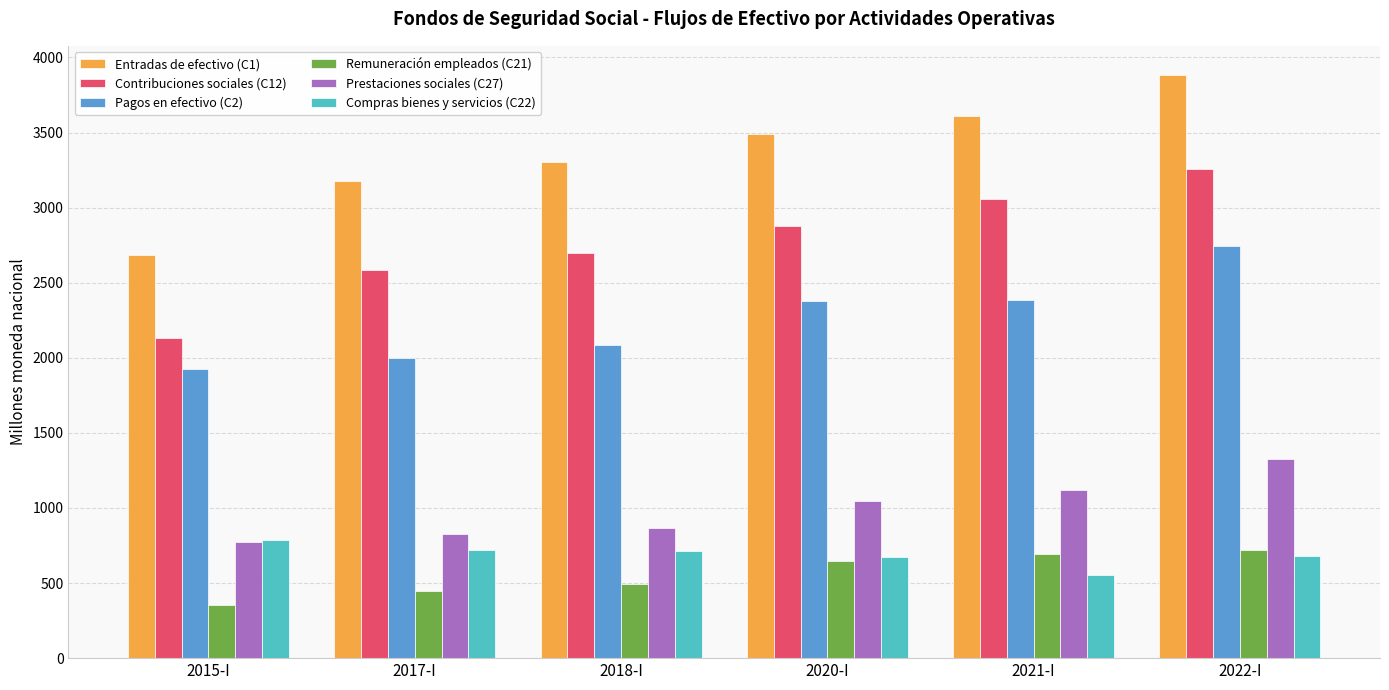

Which series has the largest total across all categories?

Entradas de efectivo (C1)